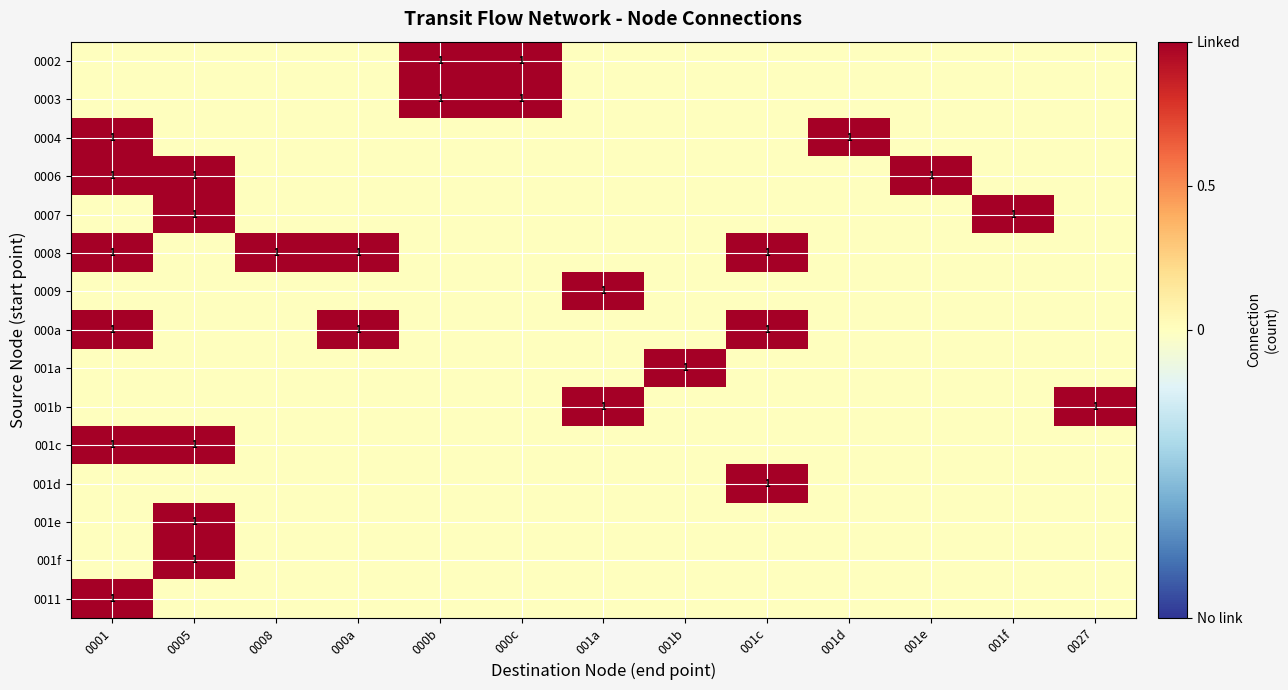

What is the difference between the highest and lowest values at 001e?

1